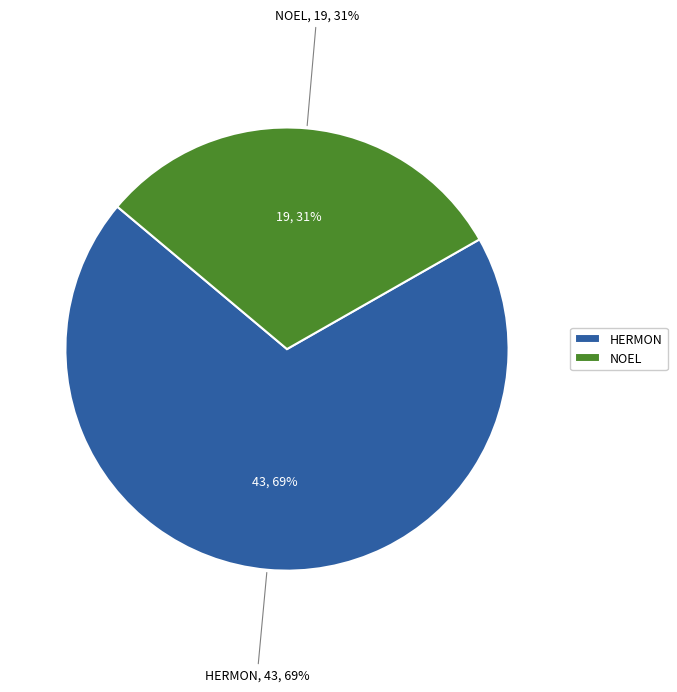

Is NOEL the majority of the pie?

No